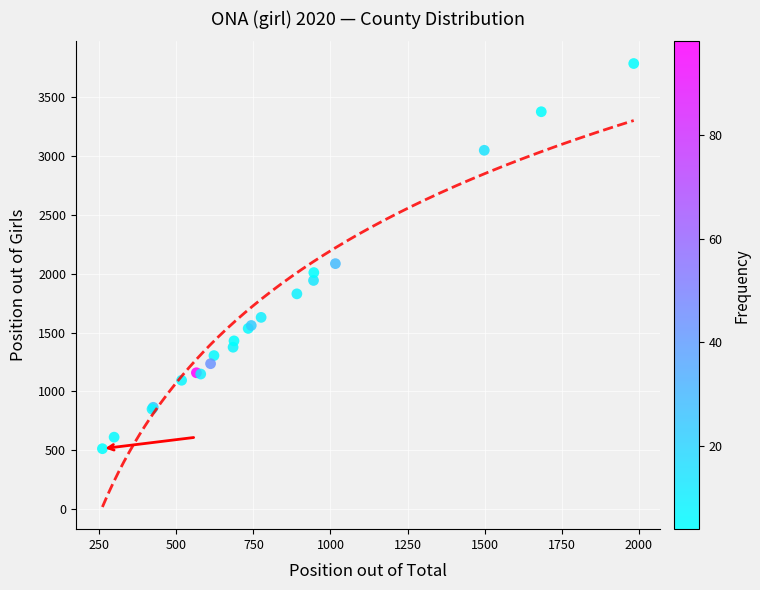

What Y value in the scatter plot is closest to 2150?

2086